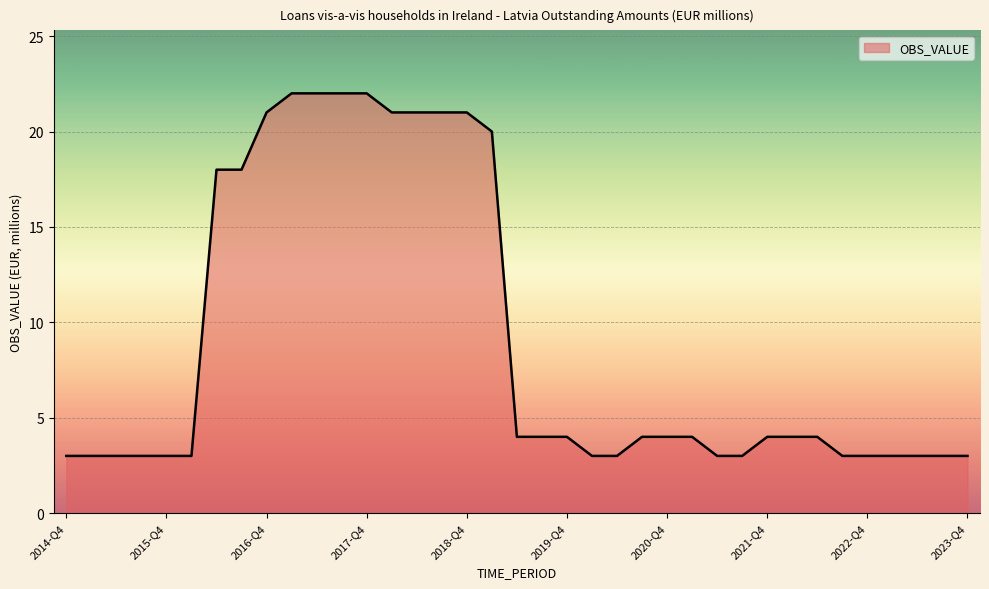

What is the maximum value shown in the chart?

22